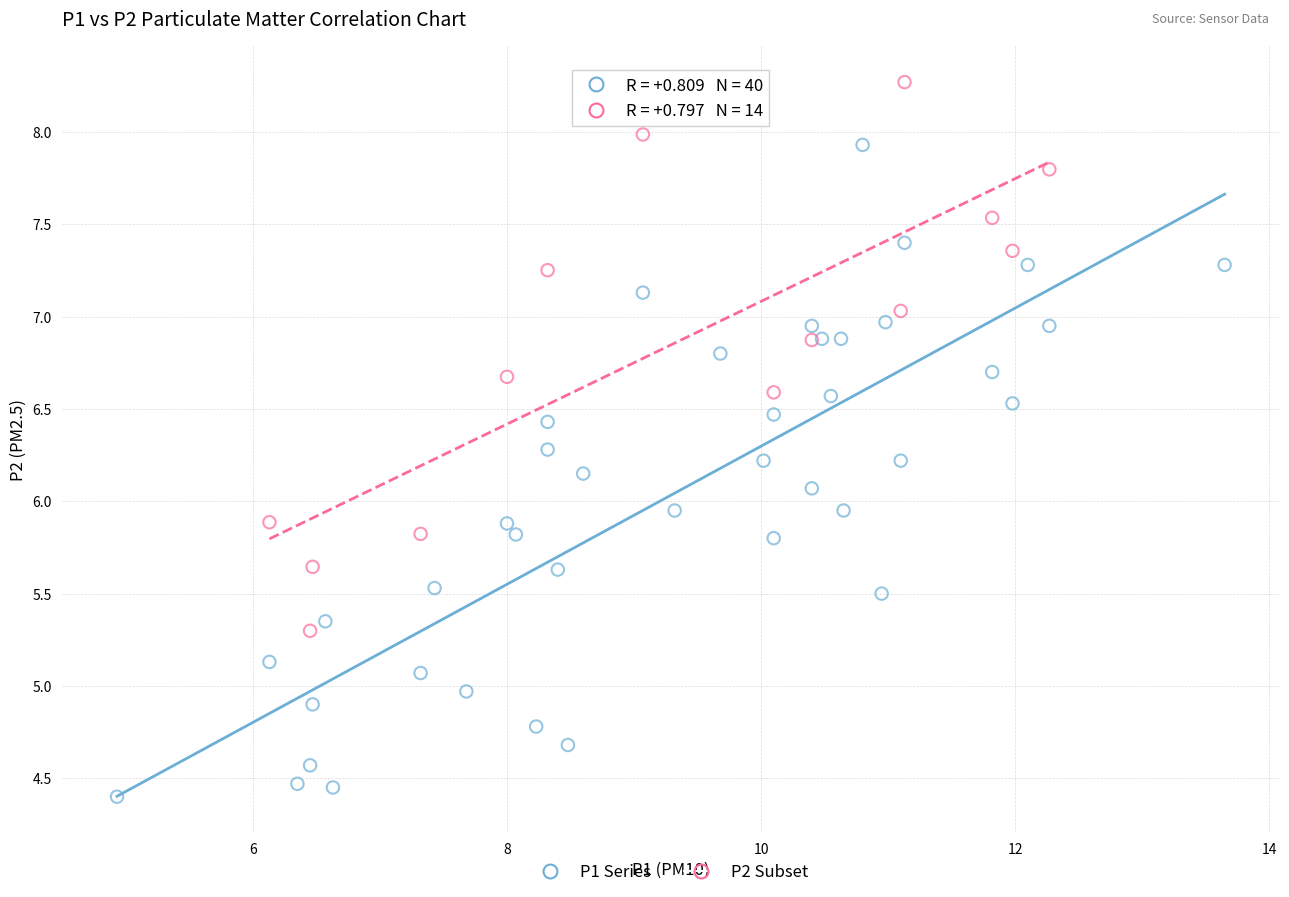

Which series has the largest Y range (max minus min)?

P1 Series